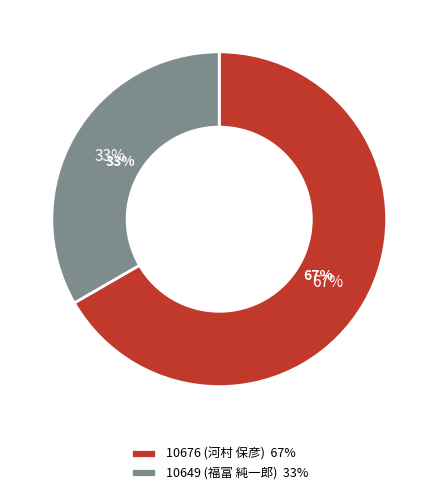

To the nearest percent, what is the combined percentage of 10649 (福富 純一郎) and 10676 (河村 保彦)?

100%